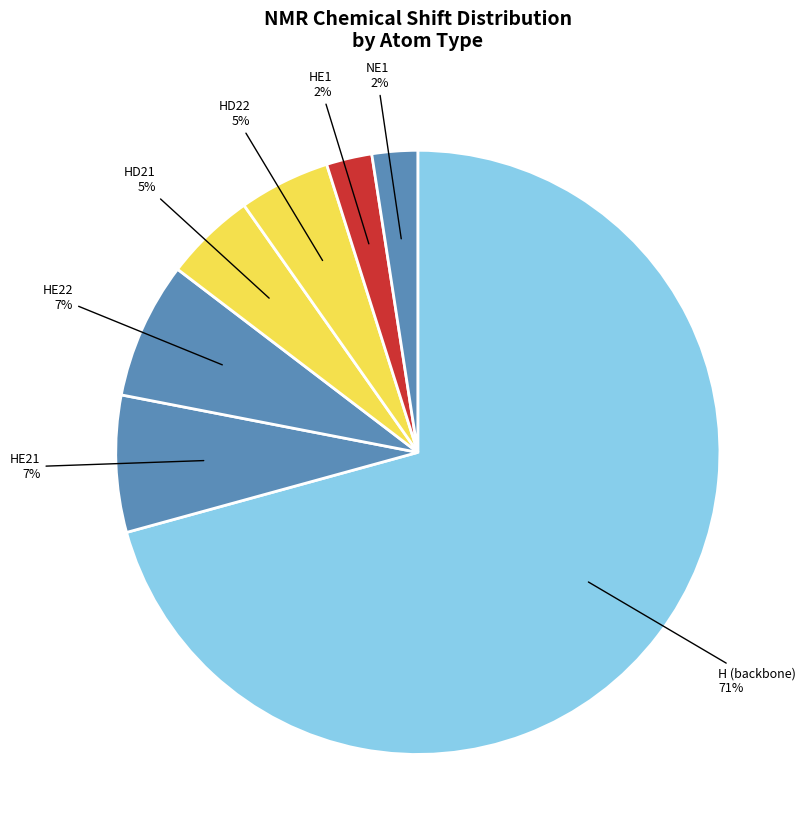

Count the number of slices in the pie.

7